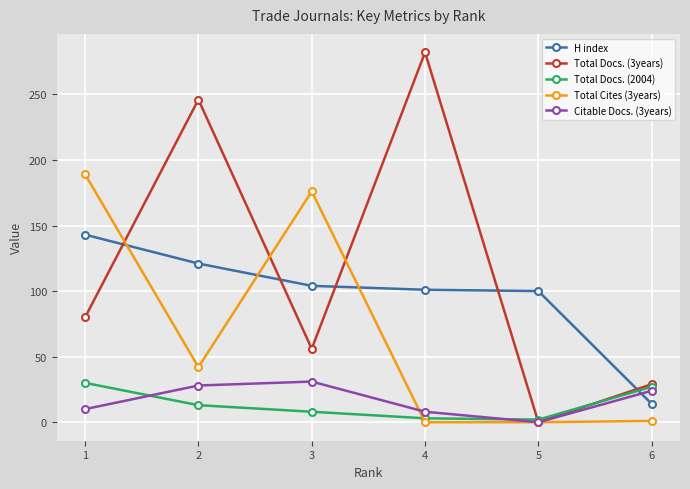

What is the difference between the maximum and minimum values in the Total Cites (3years) series?

189